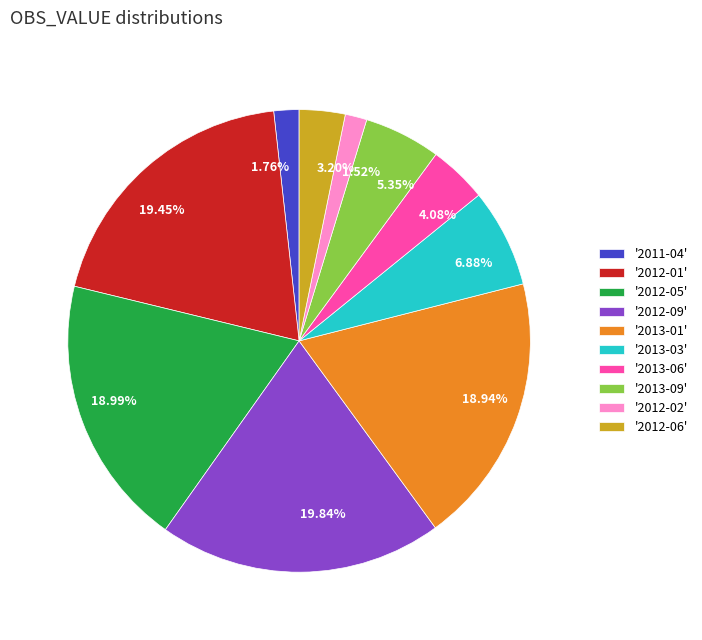

Is the sum of 4.08% and 1.52% greater than half?

No